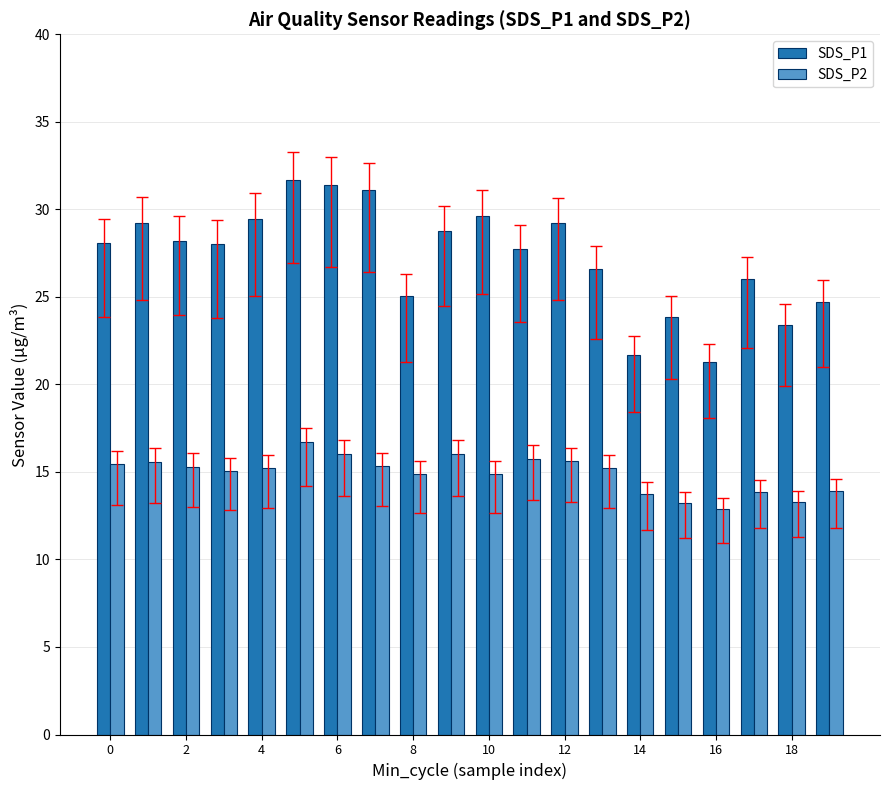

Rank the series by their maximum value, from lowest to highest.

SDS_P2, SDS_P1